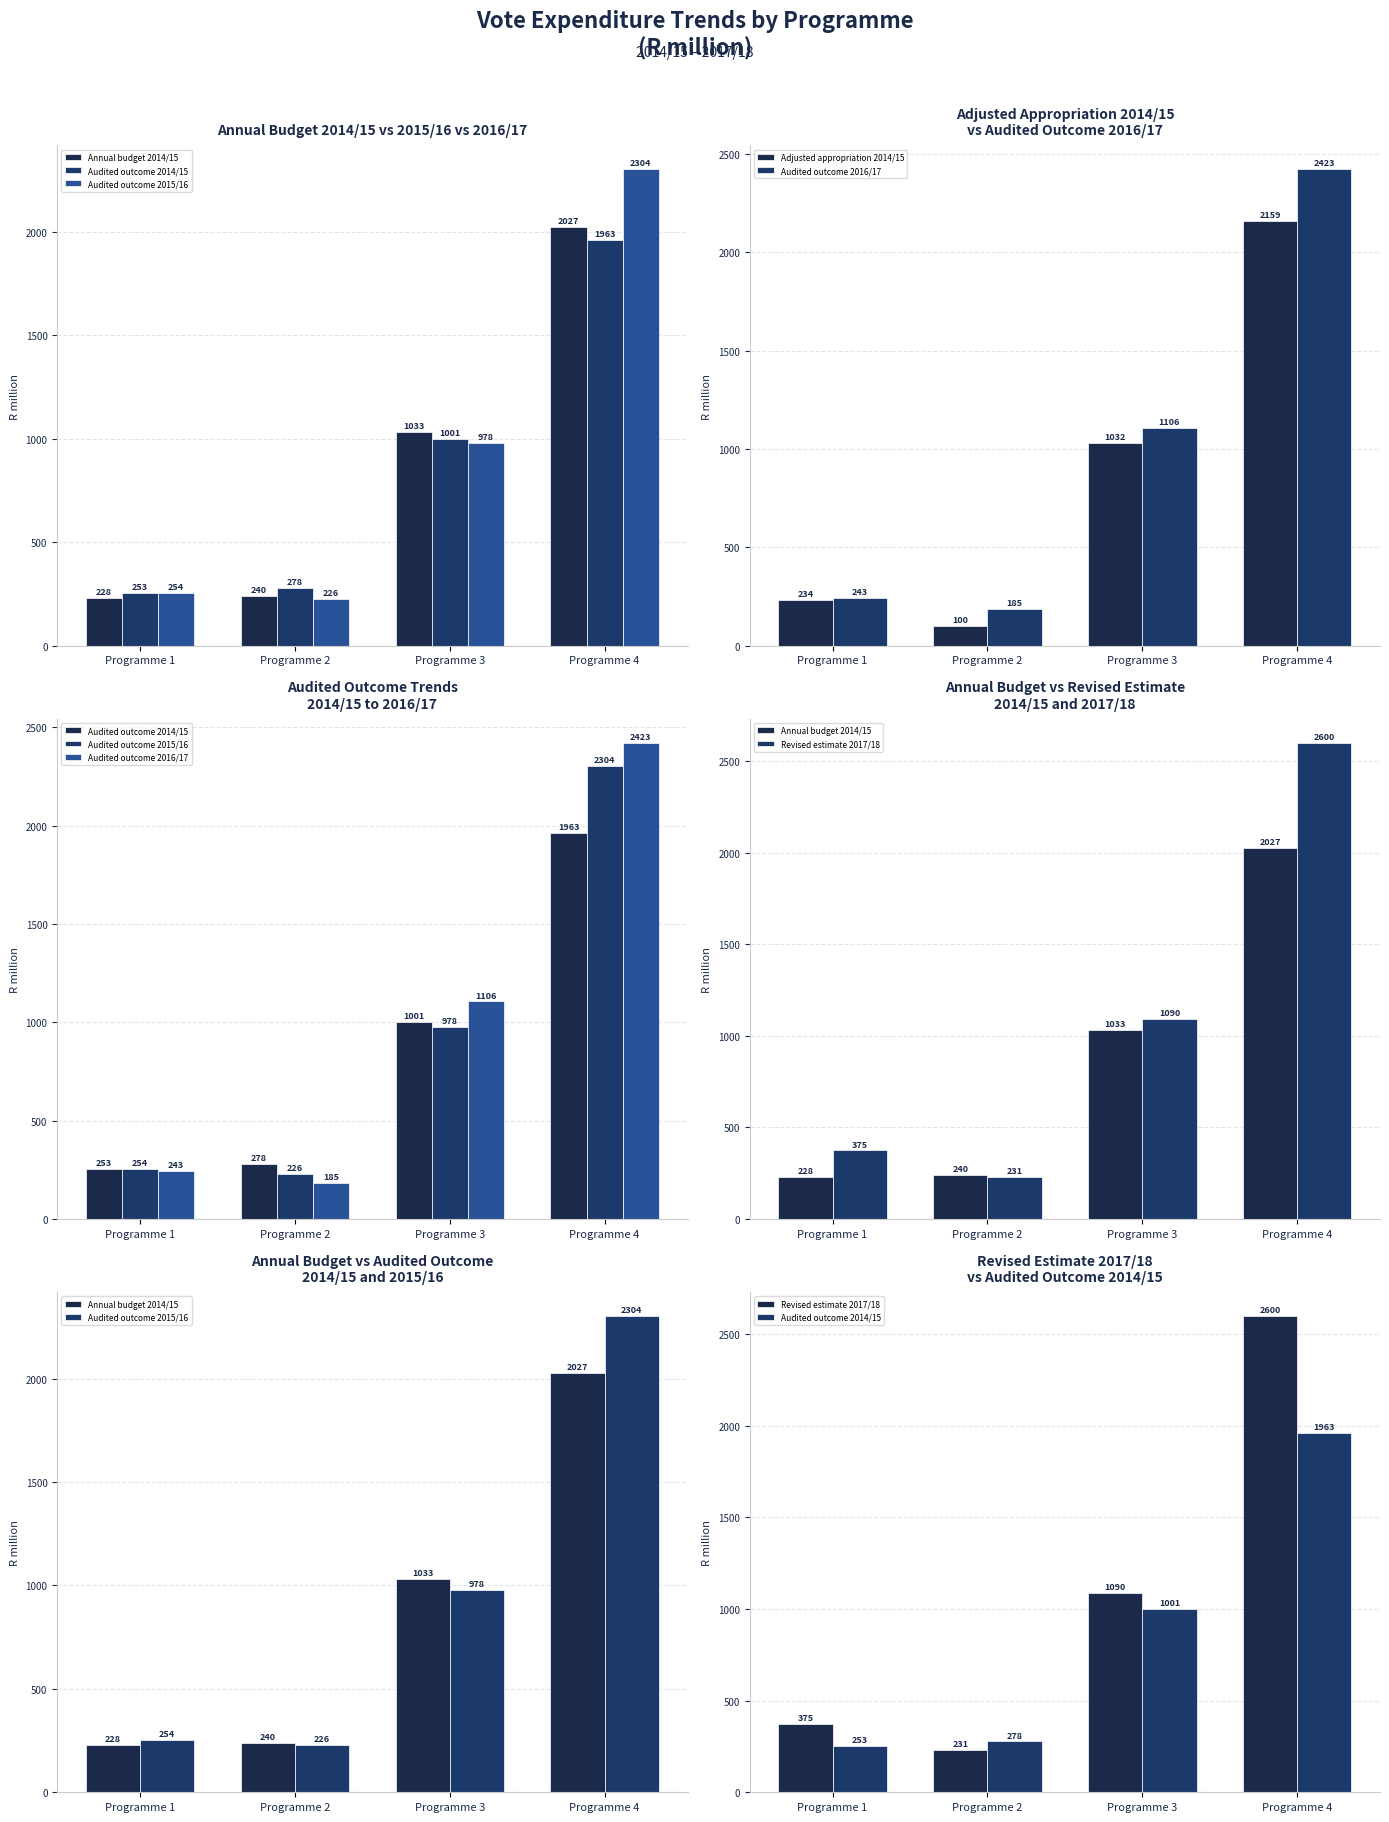

What are all the series names shown in the legend?

Annual budget 2014/15, Audited outcome 2014/15, Audited outcome 2015/16, Adjusted appropriation 2014/15, Audited outcome 2016/17, Revised estimate 2017/18